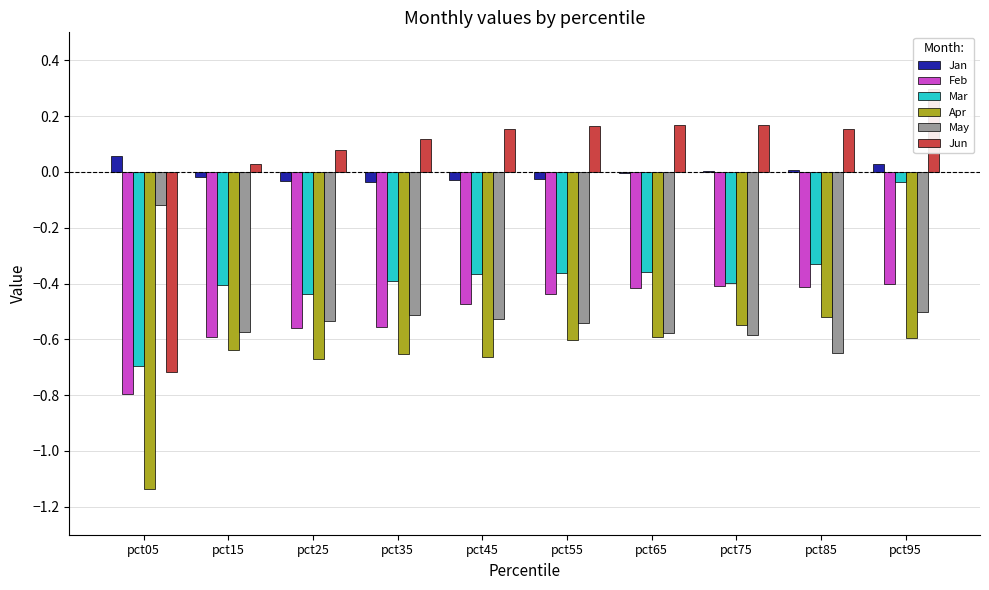

List the labels in order of Jan value, largest first.

pct05, pct95, pct85, pct75, pct65, pct15, pct55, pct45, pct25, pct35